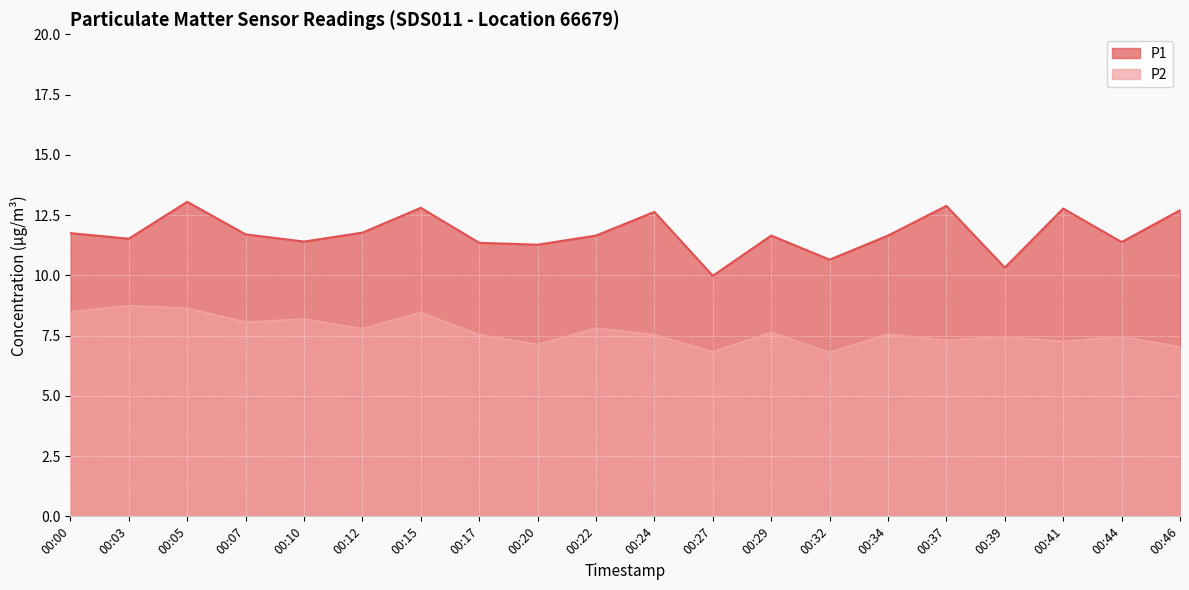

How many data points in P2 are less than 7?

2